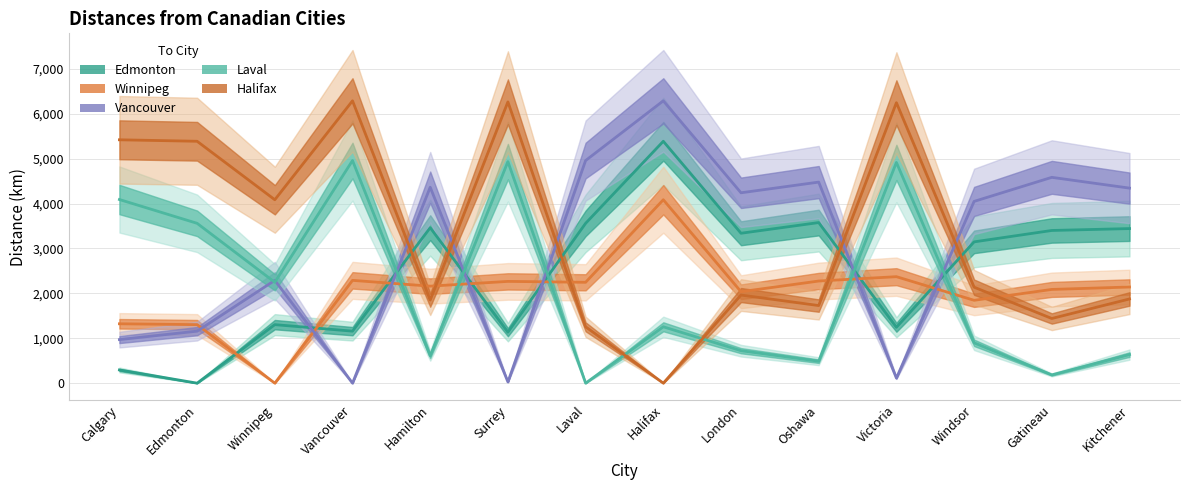

True or false: Halifax has a value of 3339 at Windsor.

False